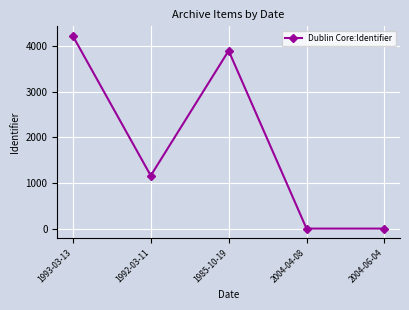

What is the greatest value displayed?

4218